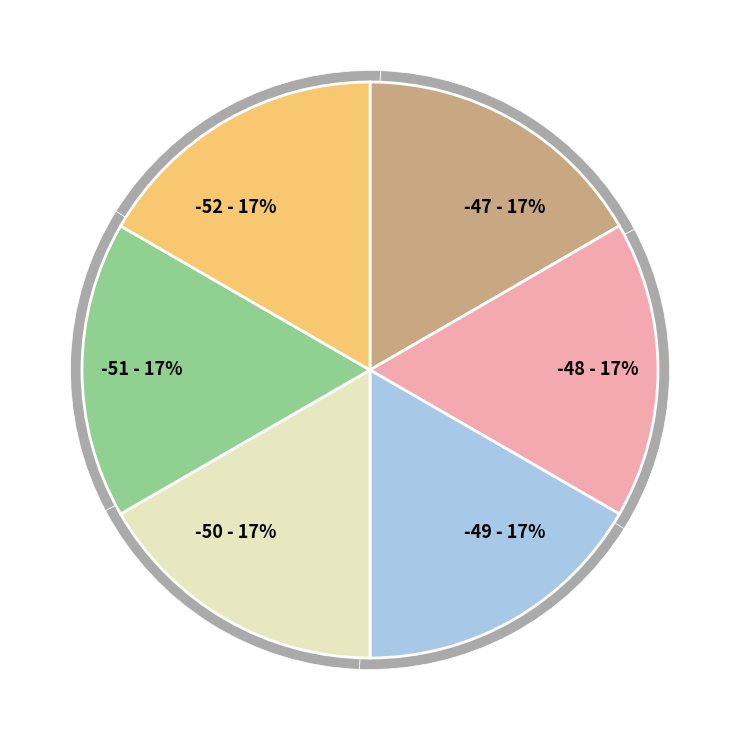

What percentage is the -49 slice, to the nearest percent?

17%